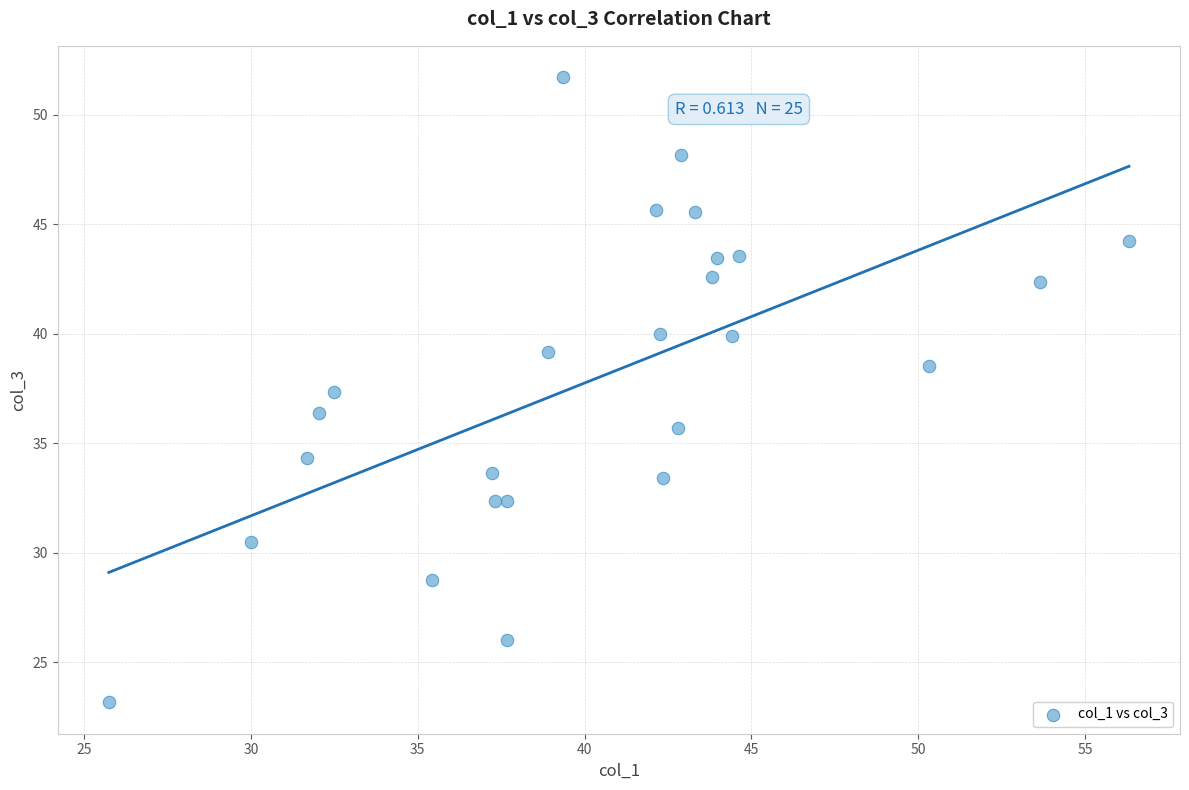

What is the range of Y values (max minus min)?

28.5